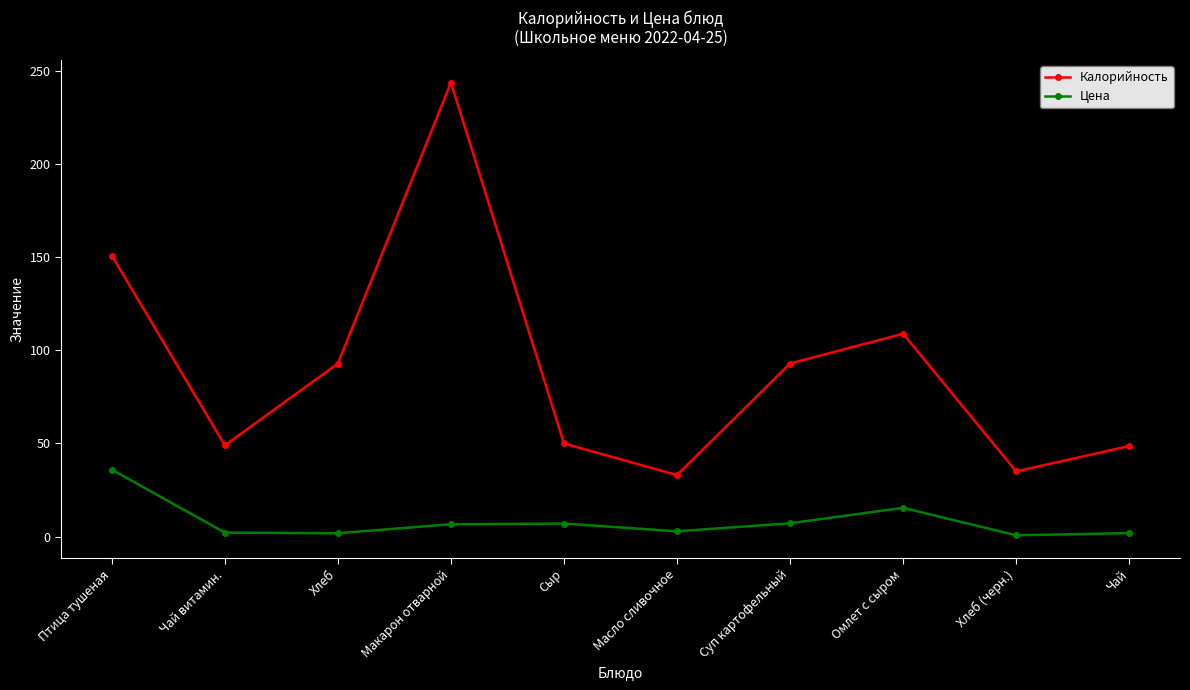

What is the difference between the second highest and minimum values in the Цена series?

14.8